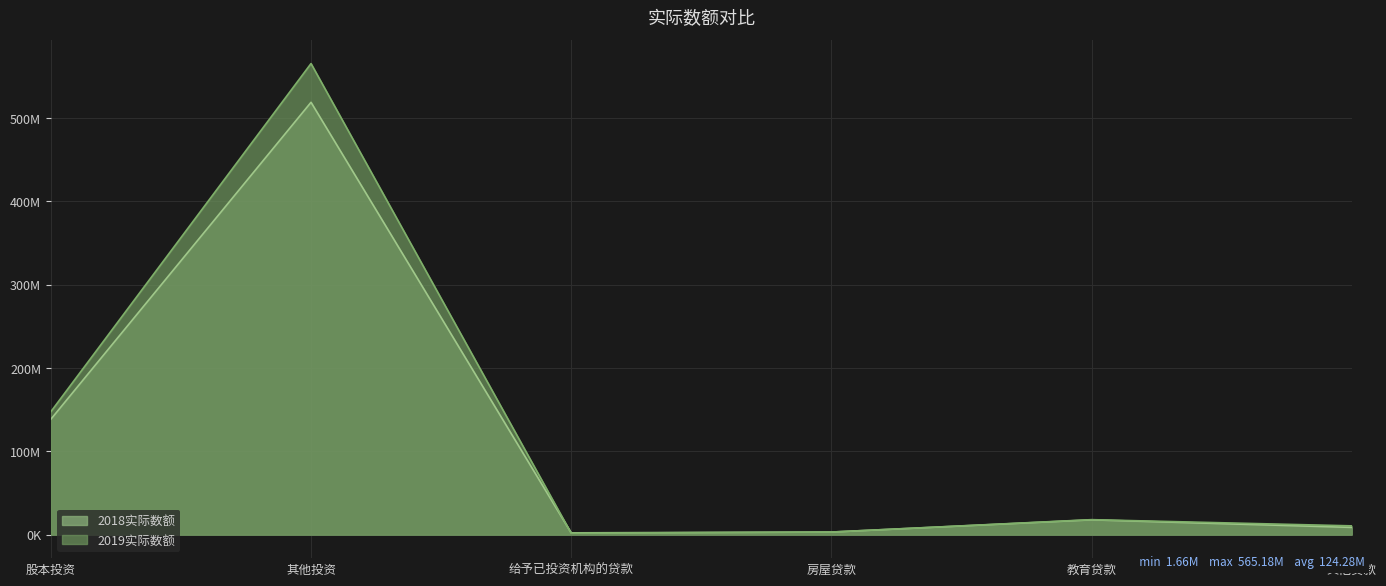

Between which two adjacent categories do 2018实际数额 and 2019实际数额 first intersect?

其他投资 and 给予已投资机构的贷款